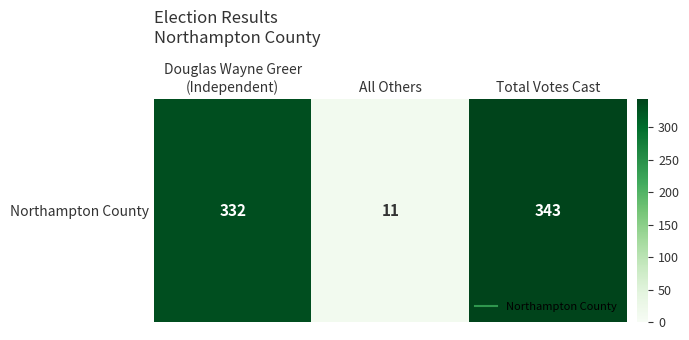

What is the approximate value at Total Votes Cast, to the nearest 5?

345